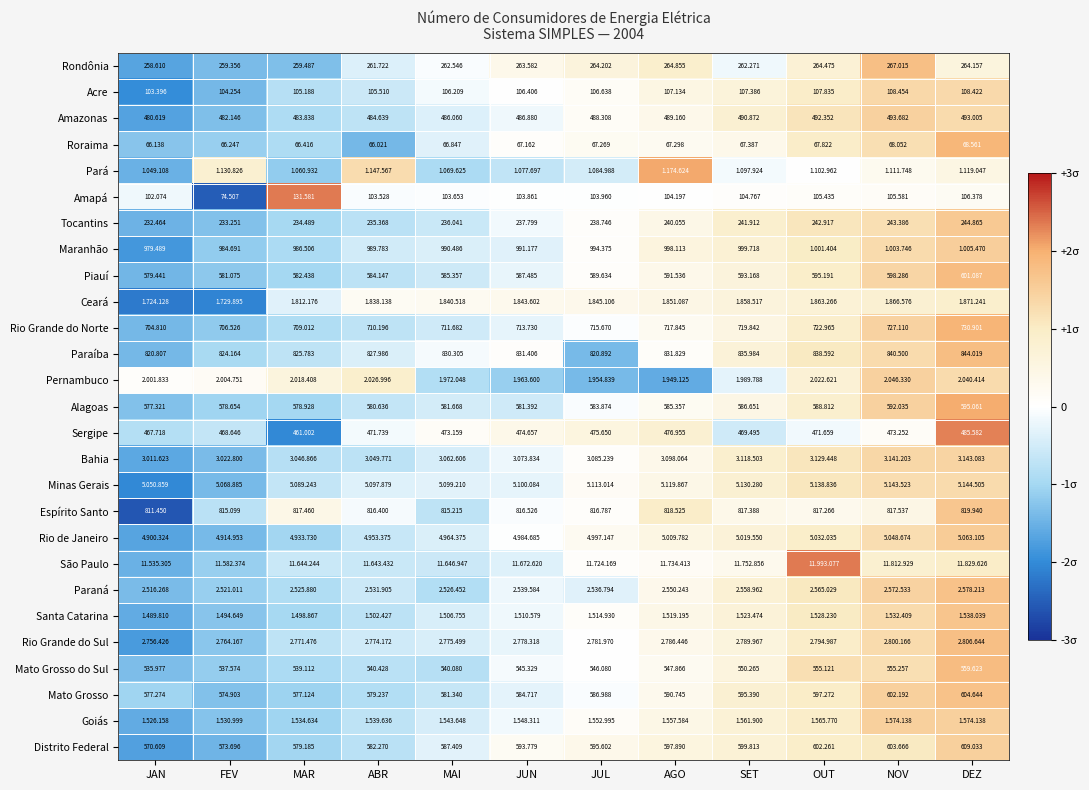

List the labels in order of Paraíba value, largest first.

DEZ, NOV, OUT, SET, AGO, JUN, MAI, ABR, MAR, FEV, JUL, JAN